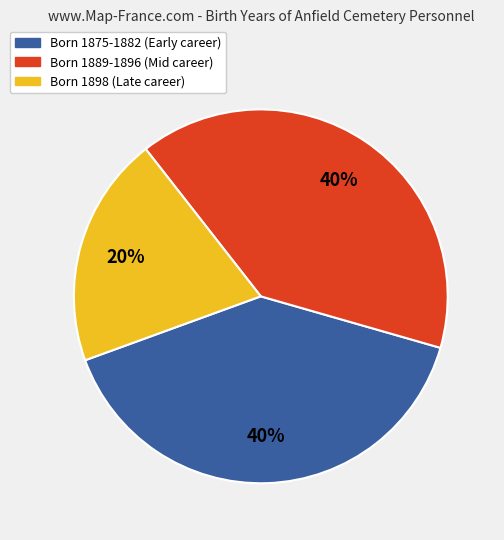

To the nearest percent, what is the difference between the largest and smallest slice percentages?

20%